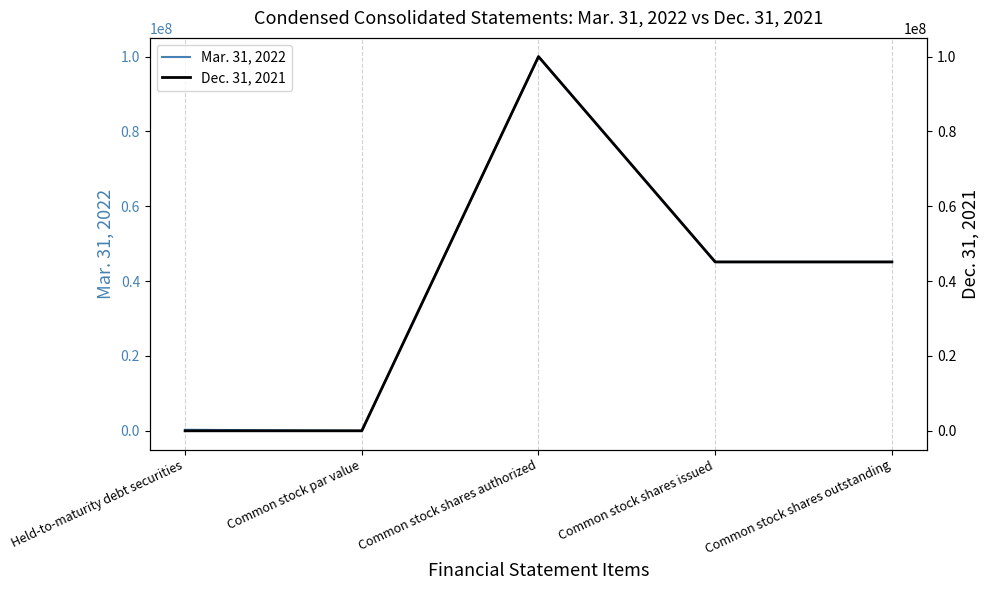

Which label corresponds to the smallest value in the chart?

Held-to-maturity debt securities